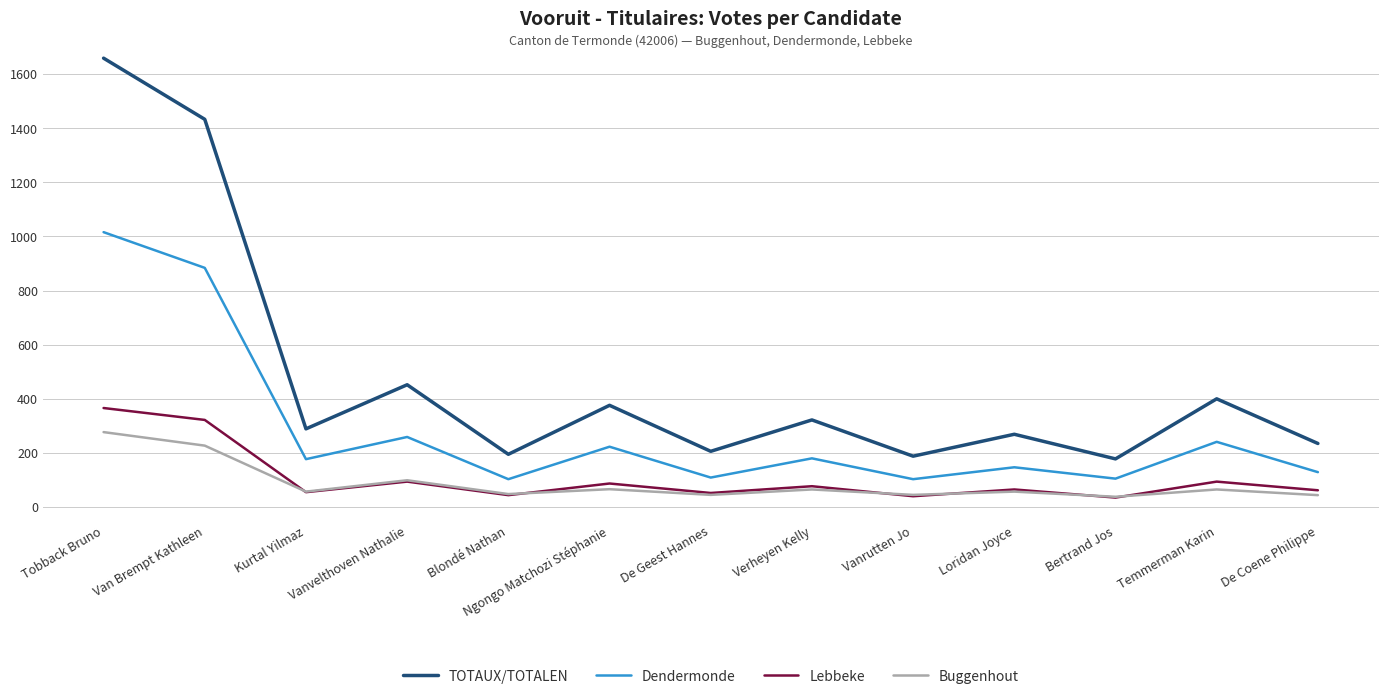

True or false: TOTAUX/TOTALEN and Lebbeke cross at least once.

False